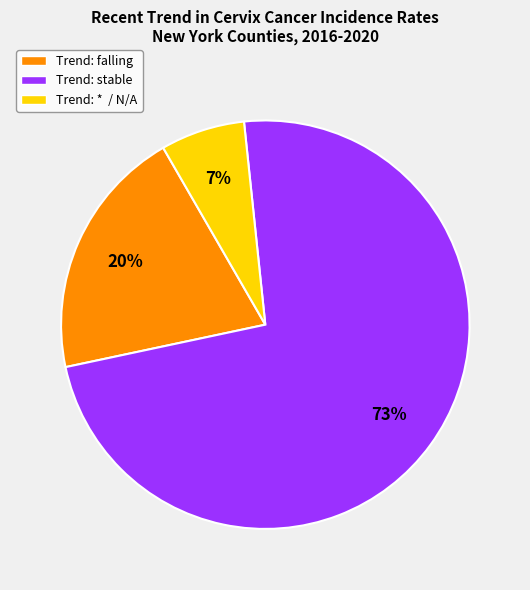

To the nearest percent, what portion does Trend: * / N/A represent?

7%